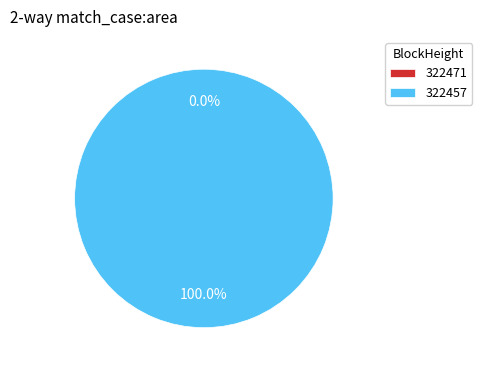

To the nearest percent, what is the difference between the largest and smallest slice percentages?

100%